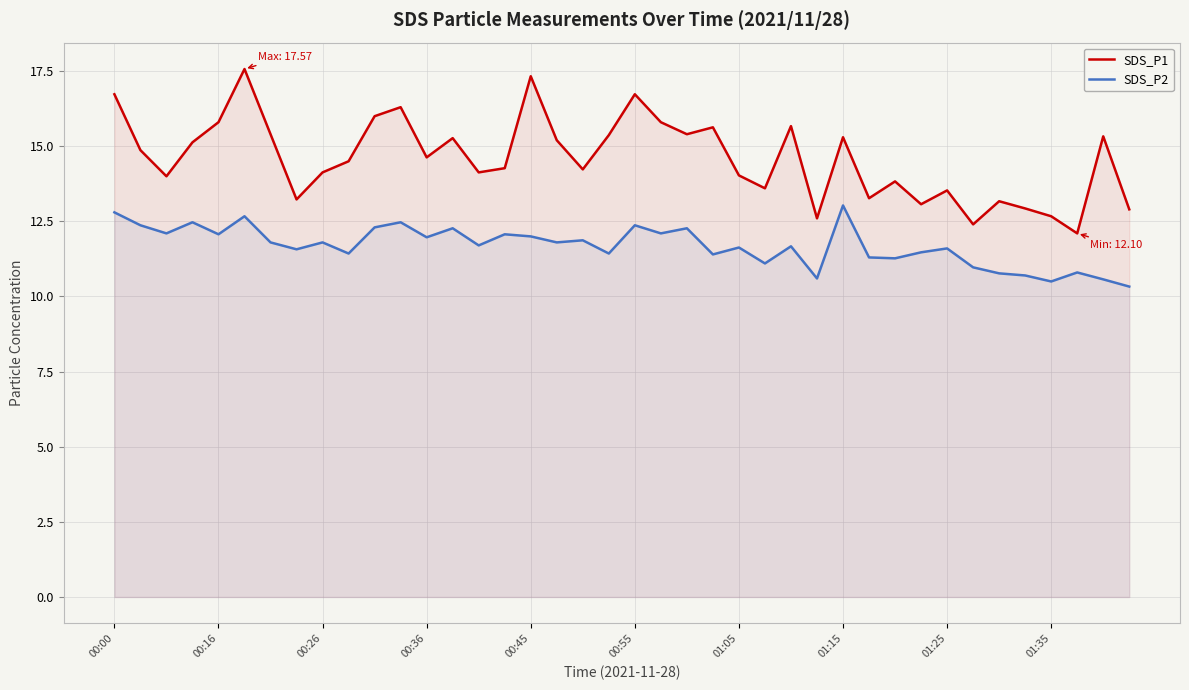

The SDS_P1 series shows 8.1 at 00:36. True or false?

False